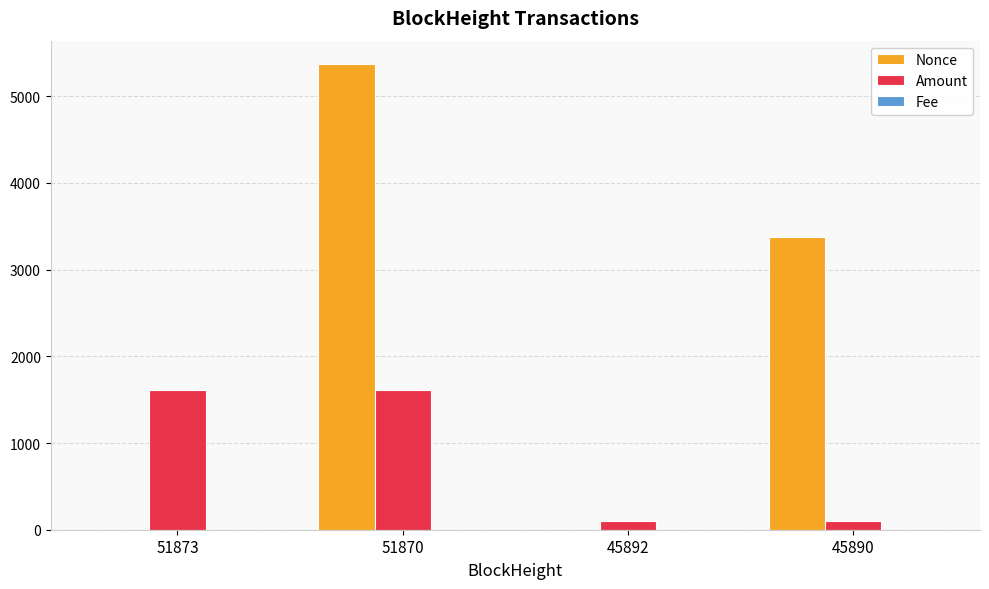

What is the maximum value shown in the chart?

5371.0